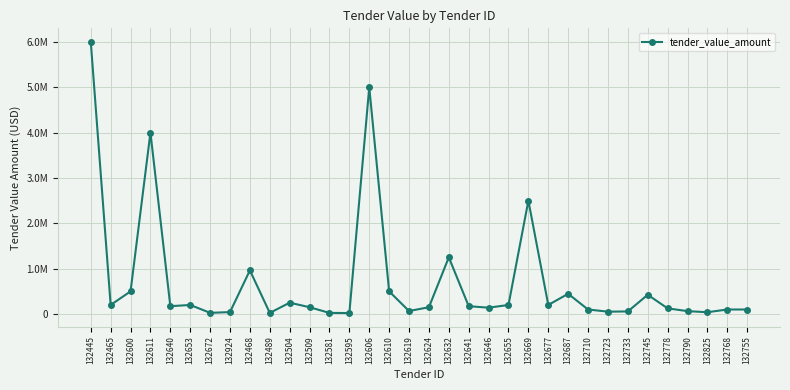

Where does the data first go above 173000?

132445